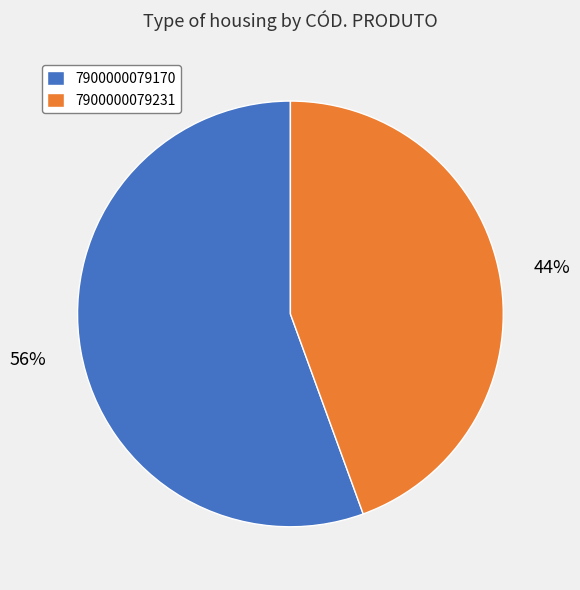

Do 7900000079170 and 7900000079231 together represent more than half of the pie?

Yes